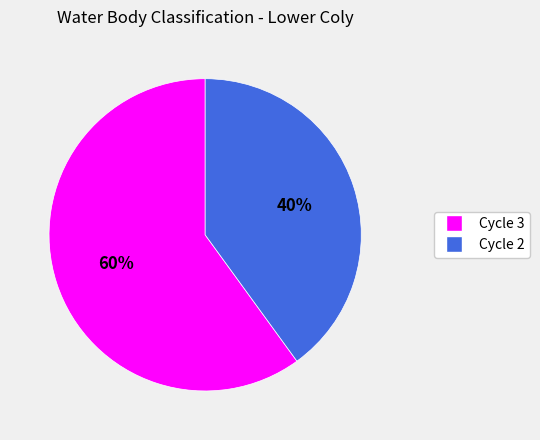

Do Cycle 3 and Cycle 2 together represent more than half of the pie?

Yes